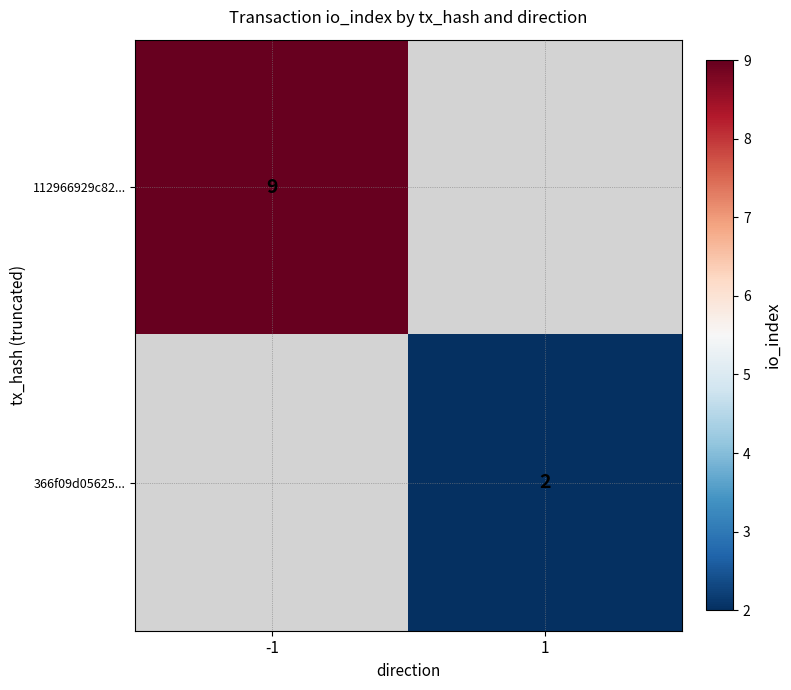

Is it true that 366f09d05625... equals 3.3 at 1?

False